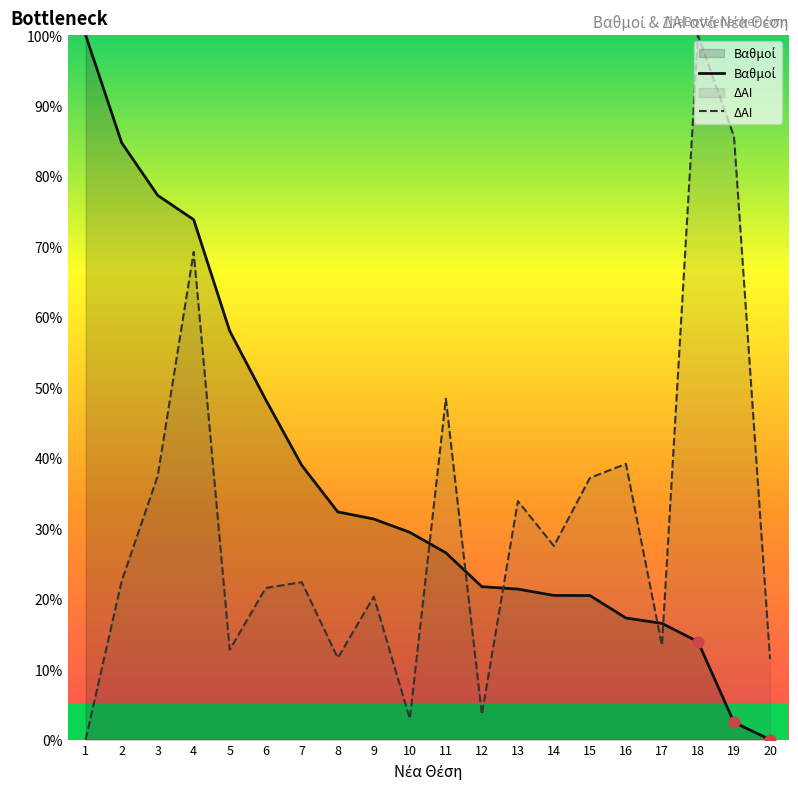

What is the total value across all series at 17?

29.9